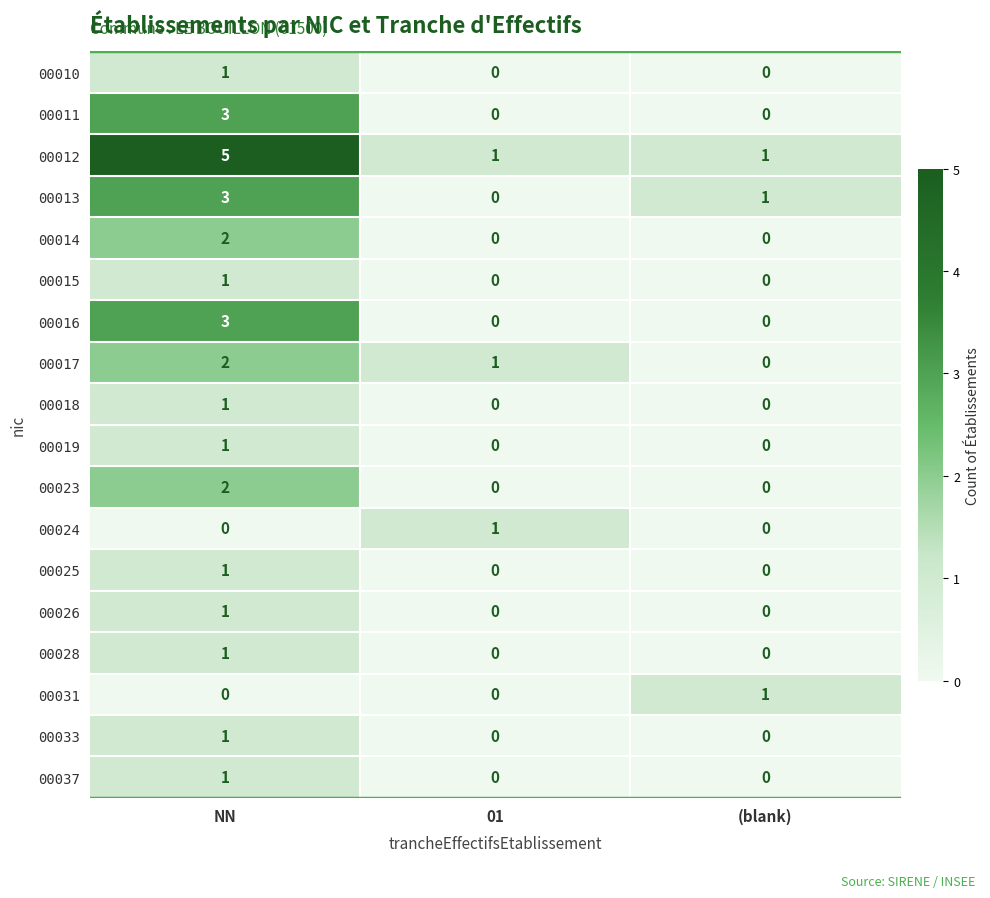

The value of 00016 at (blank) is 0. True or false?

True